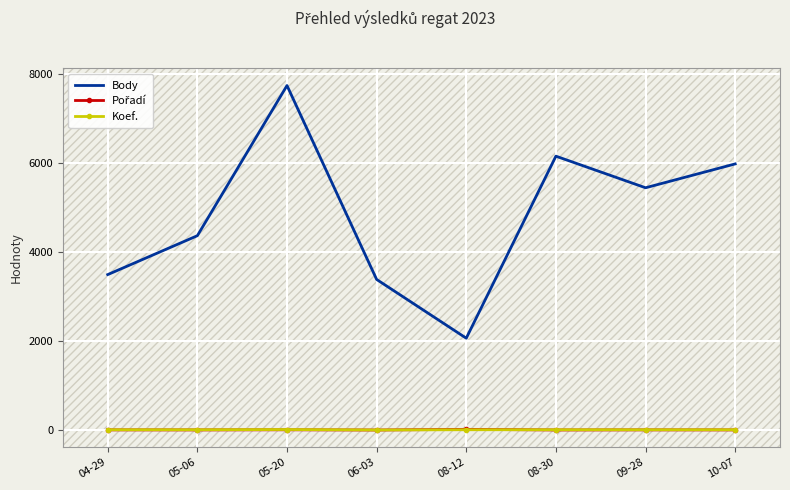

Which category has the highest value across all series?

05-20